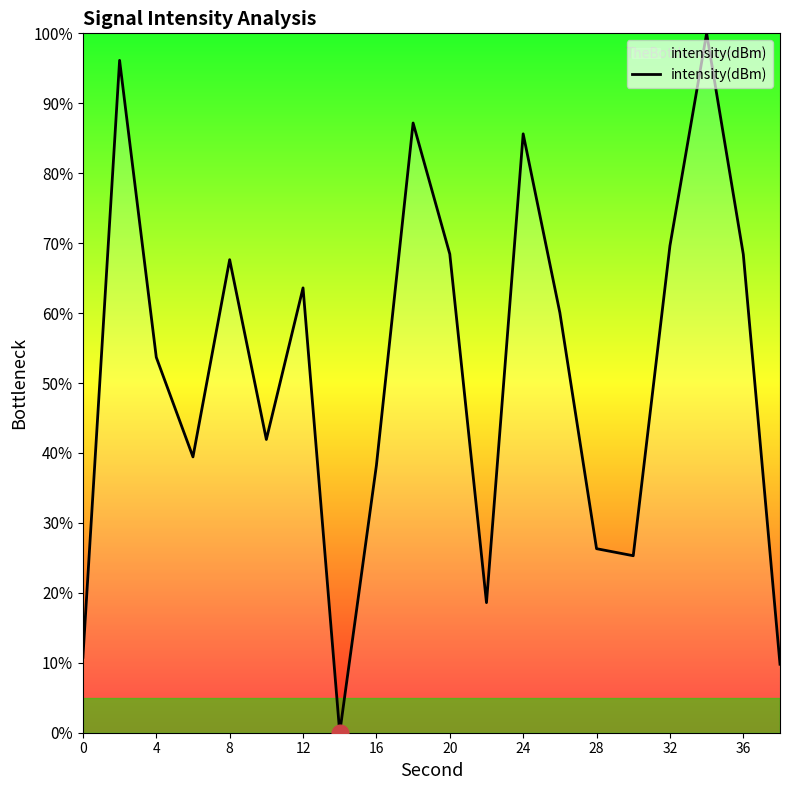

What is the difference between the maximum and minimum values?

100.0